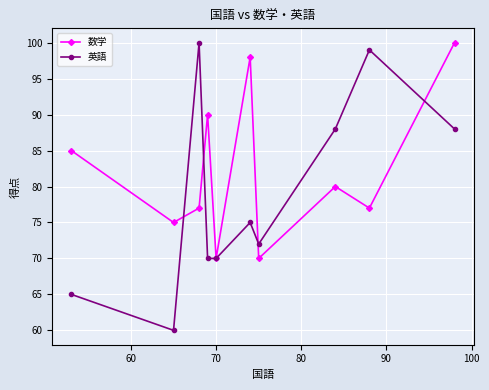

In 数学, how many points are higher than both neighbors (excluding endpoints)?

3